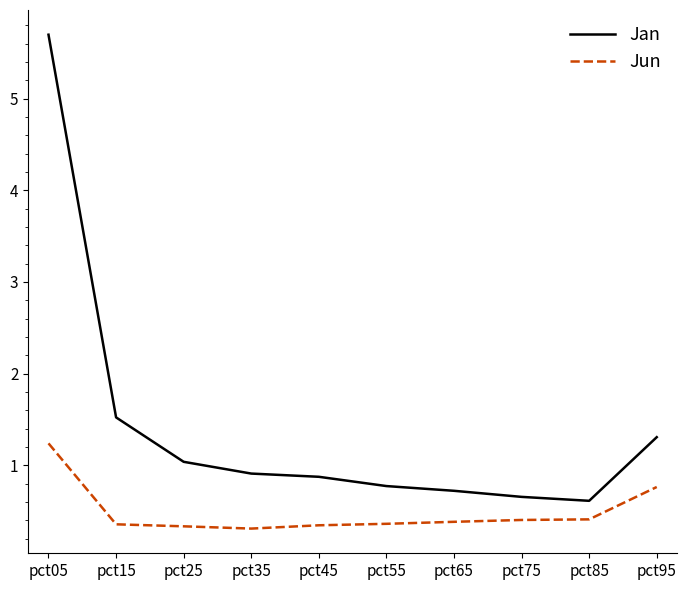

What value does the Jun series have at pct15?

0.4